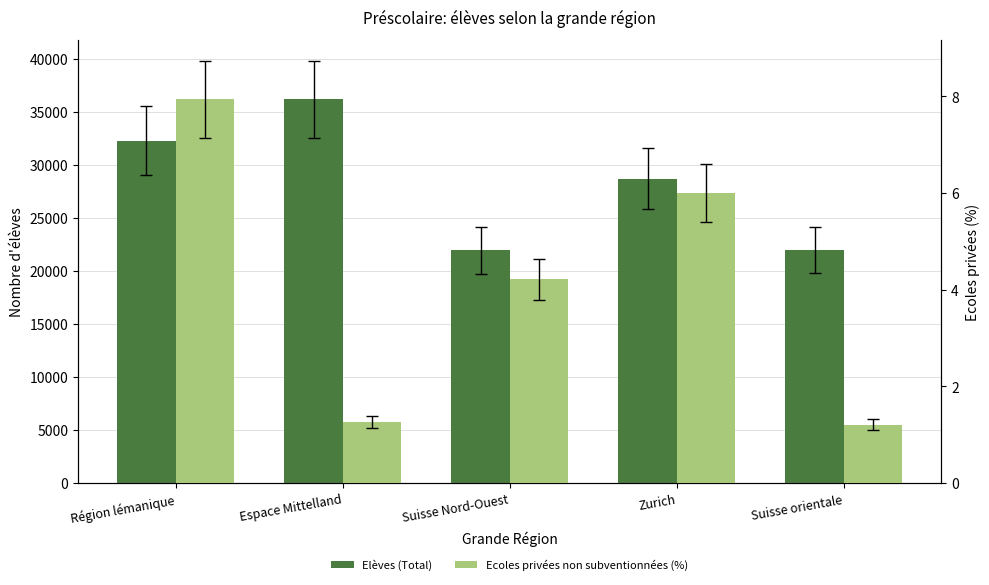

What are all the series names shown in the legend?

Elèves (Total), Ecoles privées non subventionnées (%)